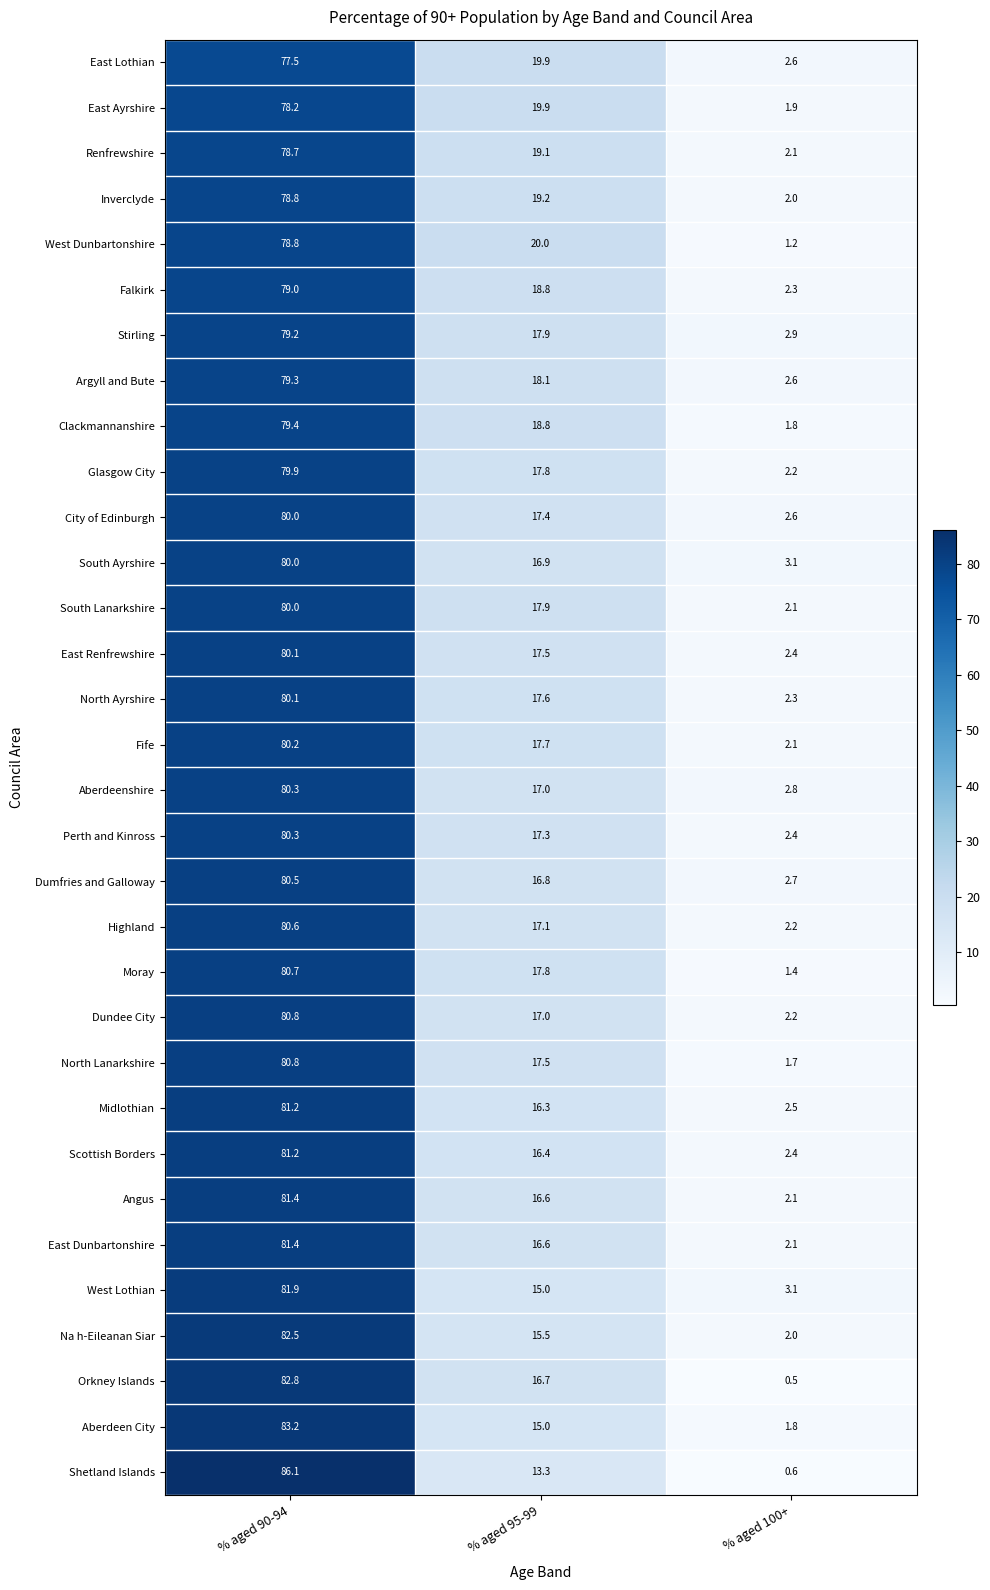

Which label corresponds to the smallest value in the chart?

% aged 100+